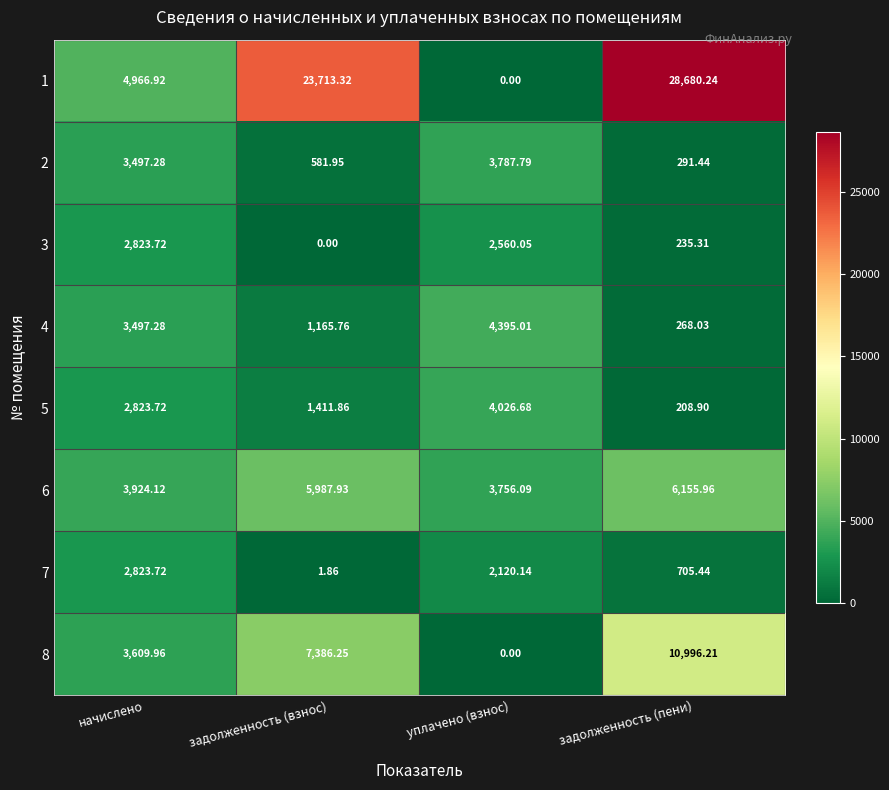

Where does the 6 series first go above 5987?

задолженность (взнос)